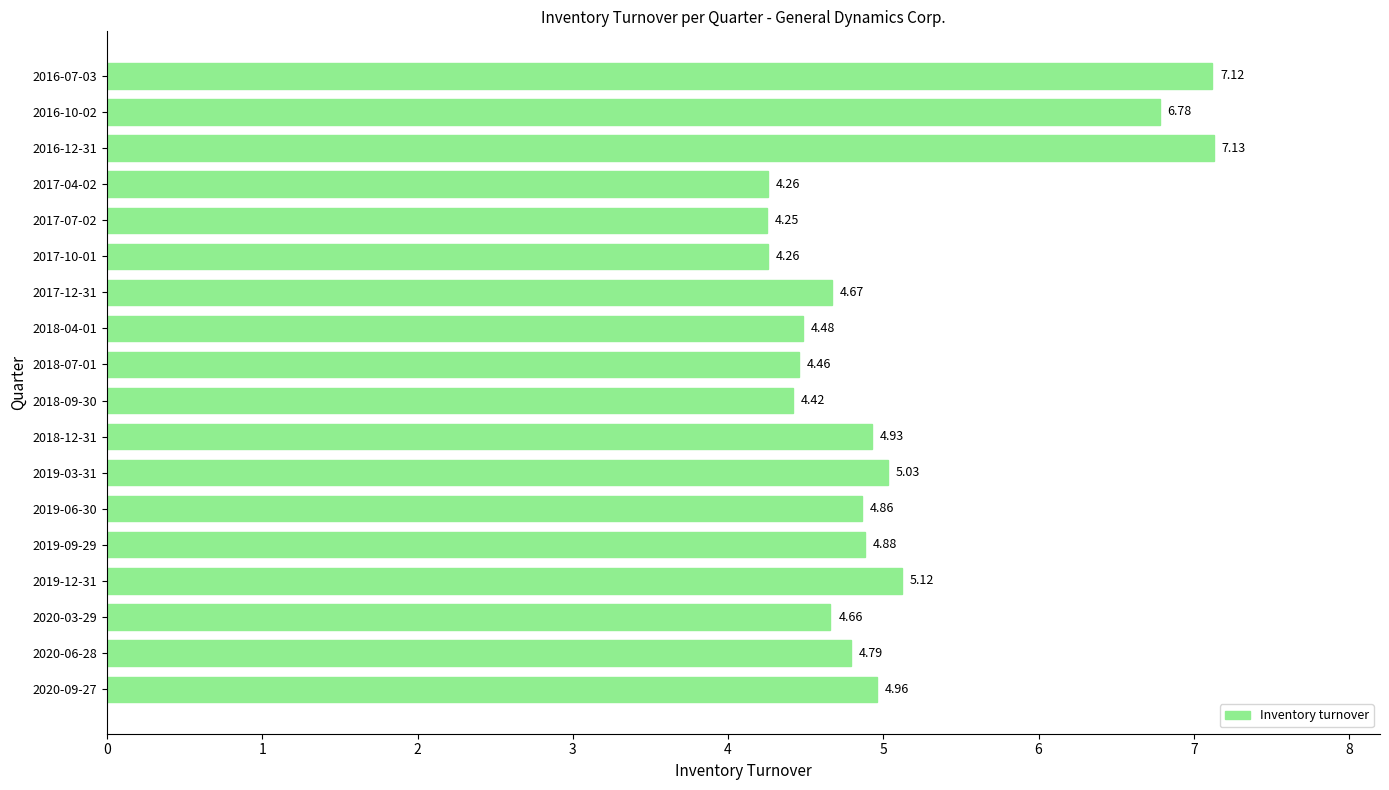

Which has a higher value, 2020-09-27 or 2018-07-01?

2020-09-27